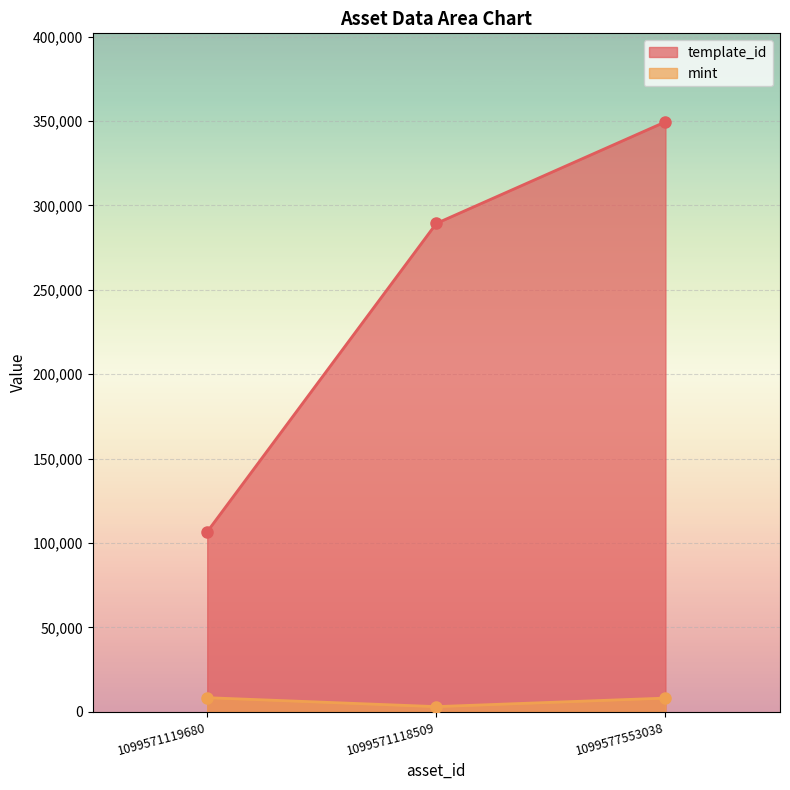

What is the lowest value of the template_id series?

106640